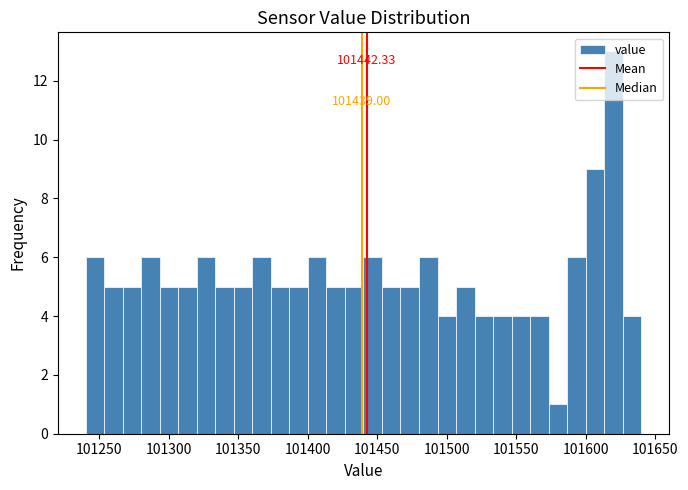

Around what value on the x-axis is the tallest bar? Give the approximate position of its centre, as read against the axis.

101620